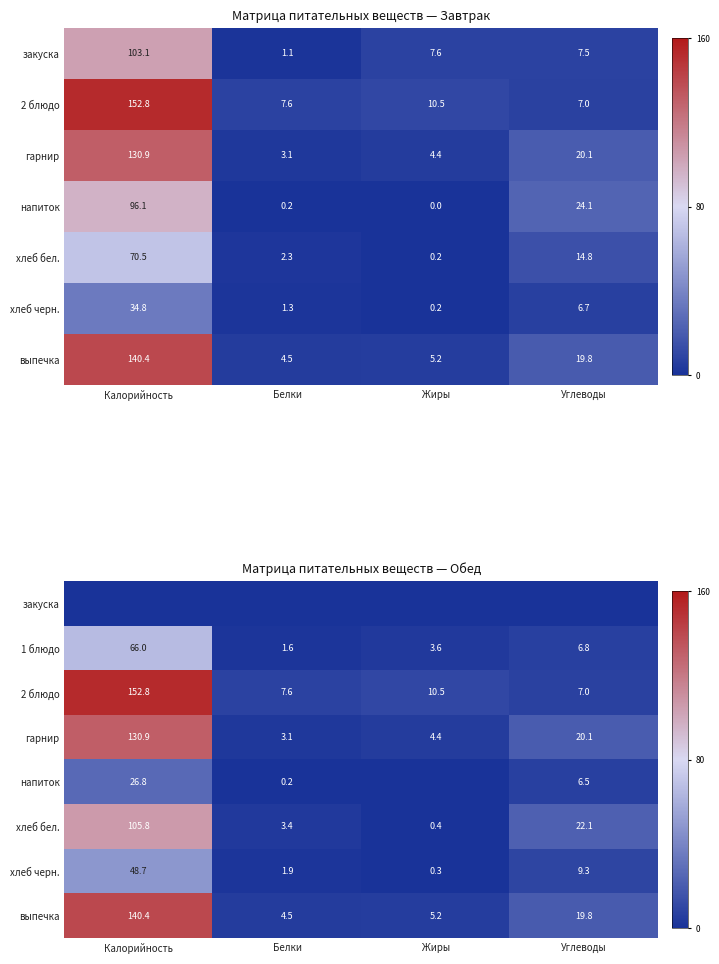

Between Жиры and Углеводы, which is larger?

Жиры